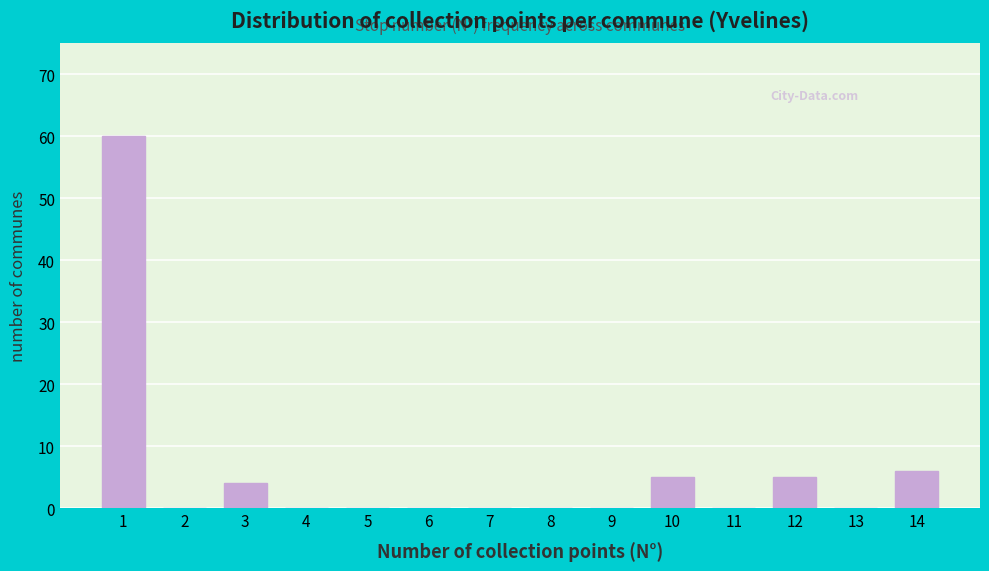

Reading left to right, transcribe all the data shown in this chart.

1=60	2=0	3=4	4=0	5=0	6=0	7=0	8=0	9=0	10=5	11=0	12=5	13=0	14=6